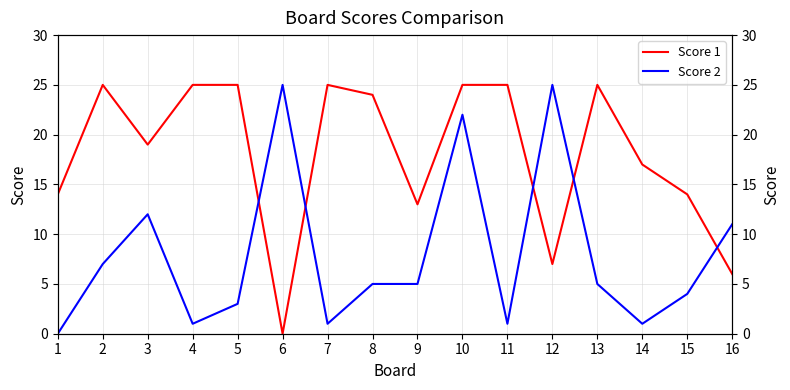

How many values in the Score 2 series exceed 5?

6